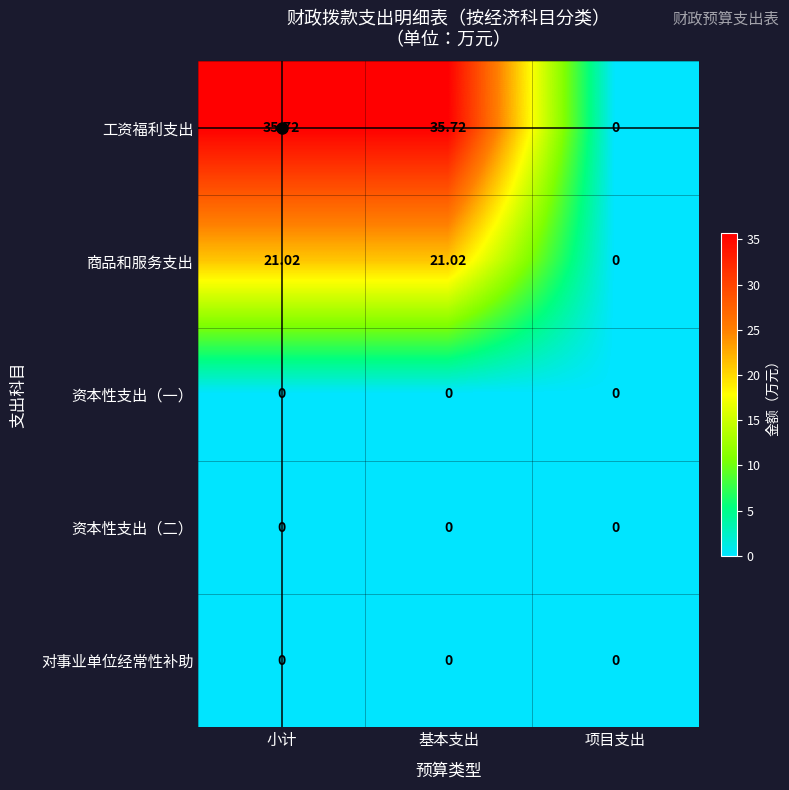

Between 基本支出 and 项目支出, which series saw the biggest shift?

工资福利支出